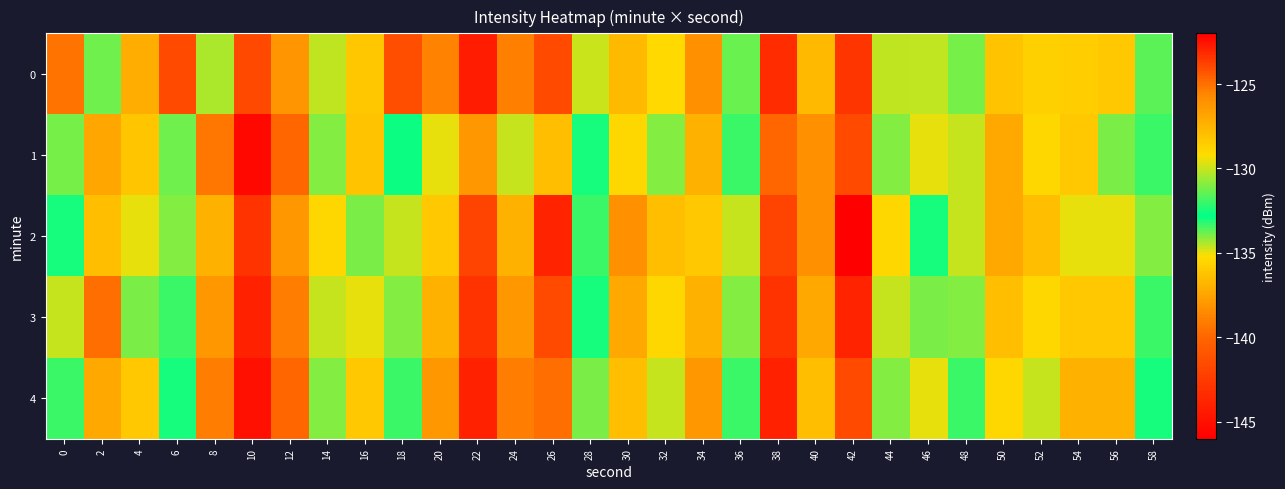

What is the total value across all series at 56?

-678.0